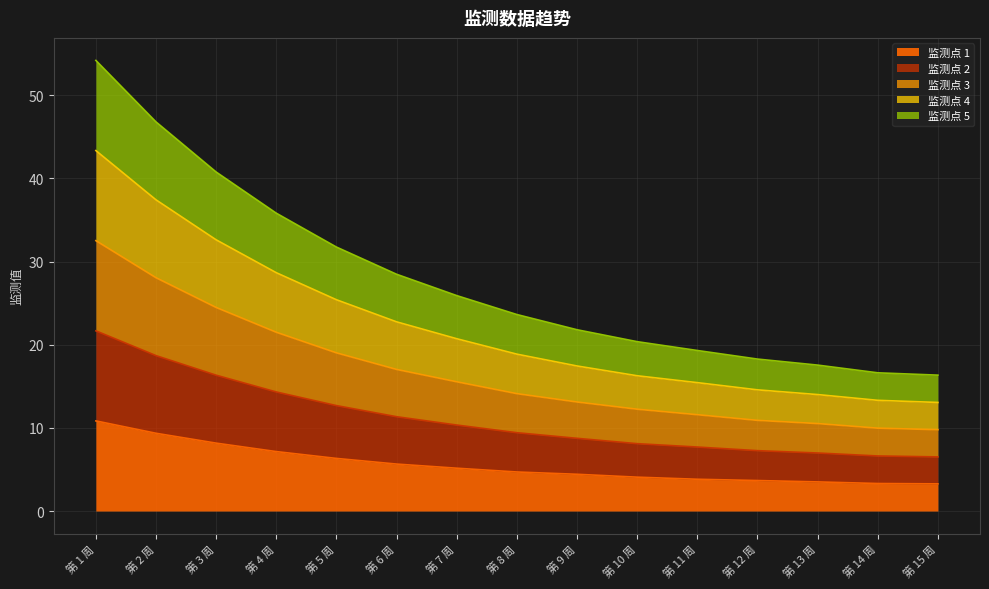

At which label does 监测点 1 reach its peak?

第 1 周